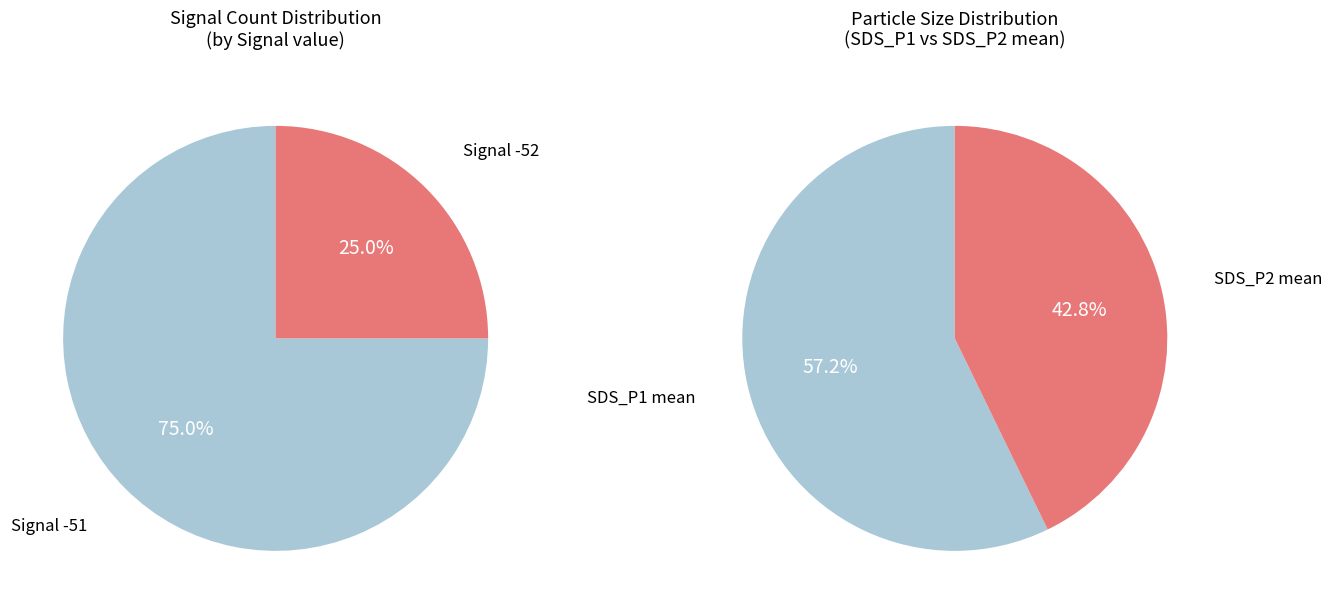

What is the change in value from SDS_P1 to SDS_P2?

-1.4